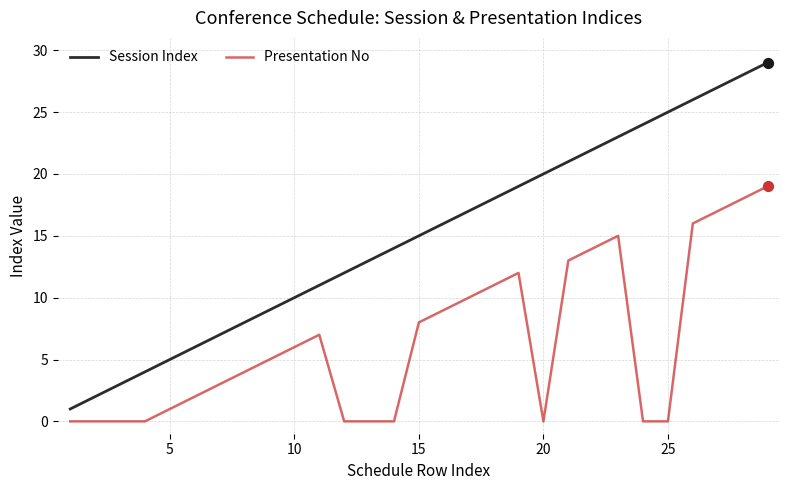

Which series has the largest total across all categories?

Session Index